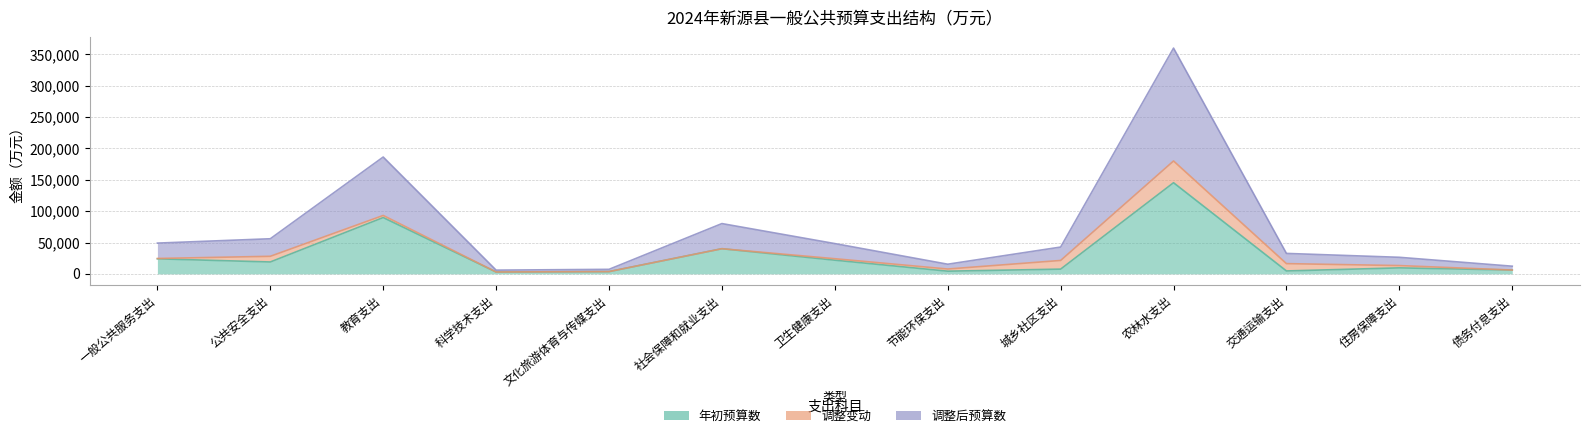

What is the label of the 4th point from the right?

农林水支出